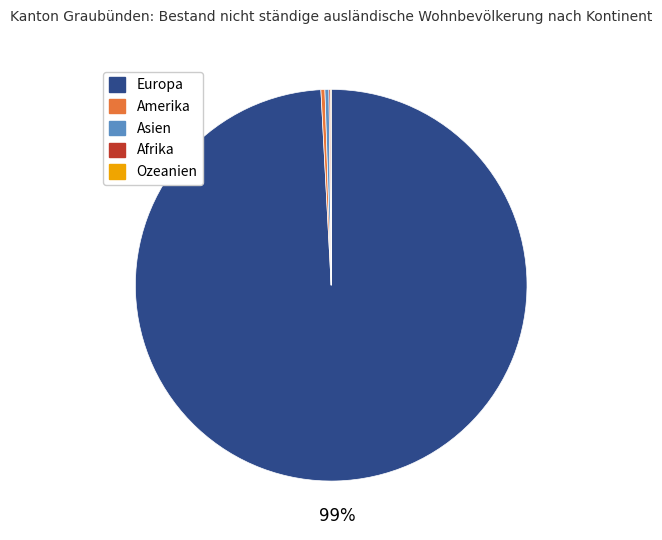

Is Asien the majority of the pie?

No